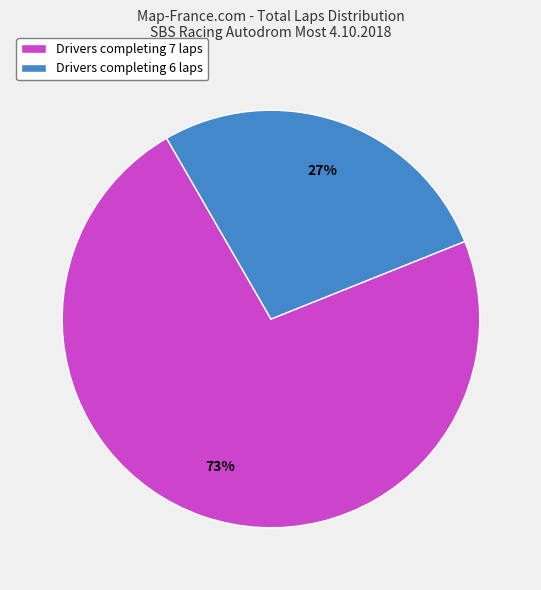

What is the majority slice?

Drivers completing 7 laps